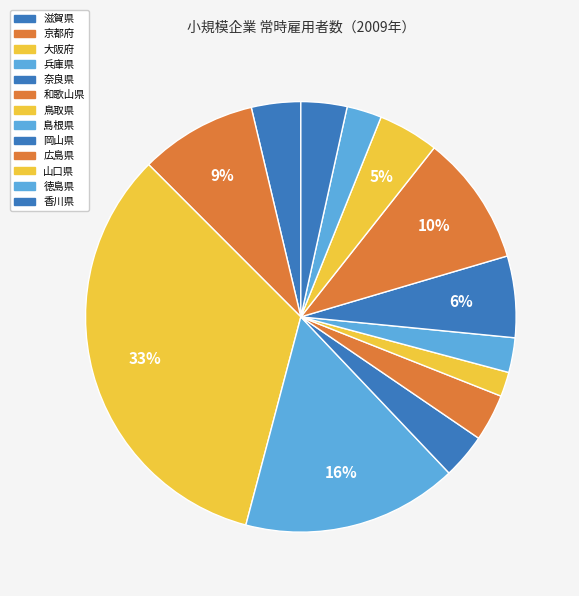

True or false: 広島県 accounts for 1% of the total.

False